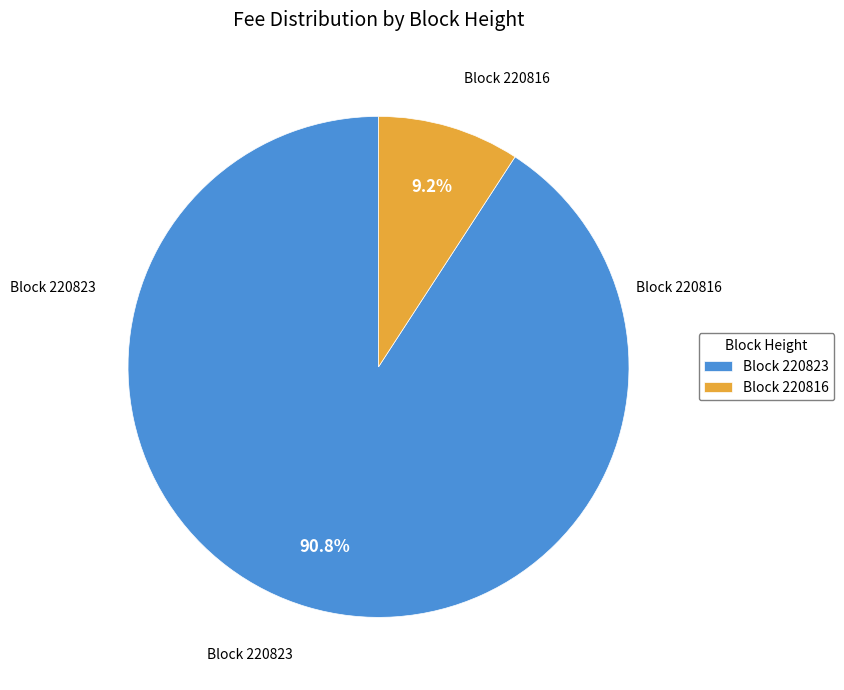

Which slice is the smallest?

Block 220816